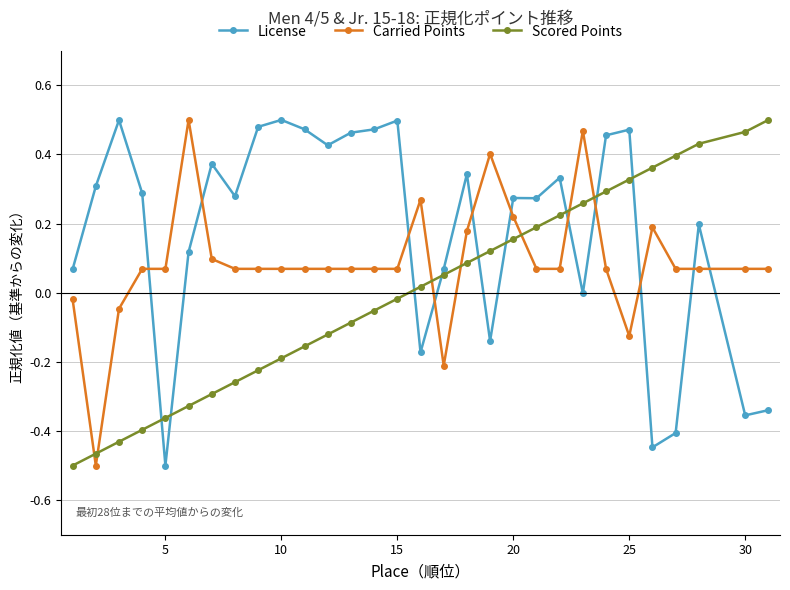

True or false: Carried Points has more than 2 interior local peaks.

True